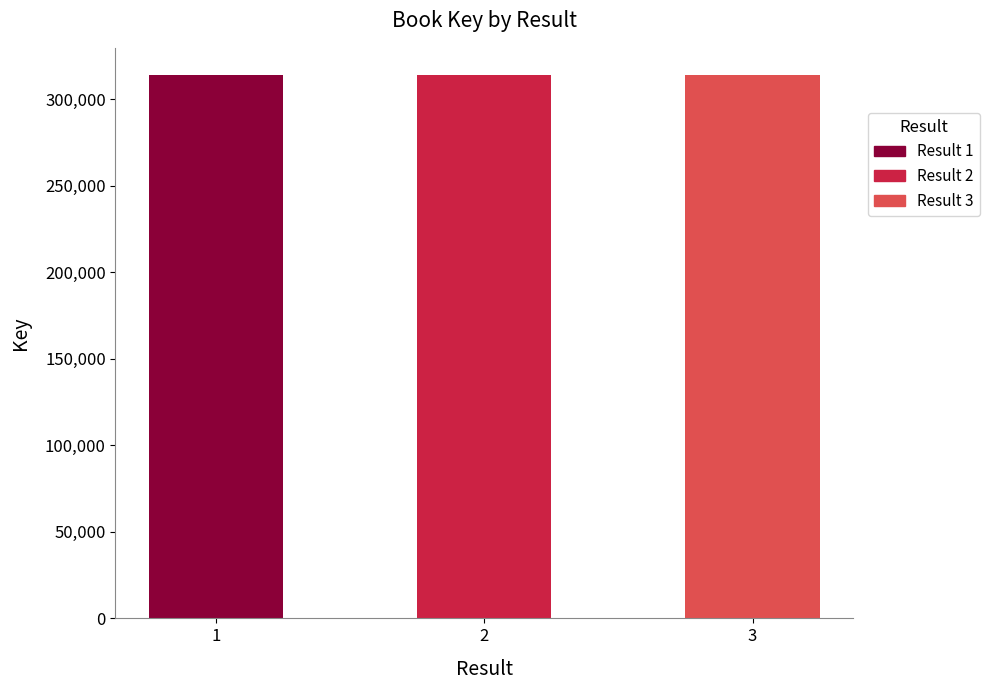

The value at 1 is 313984. True or false?

True